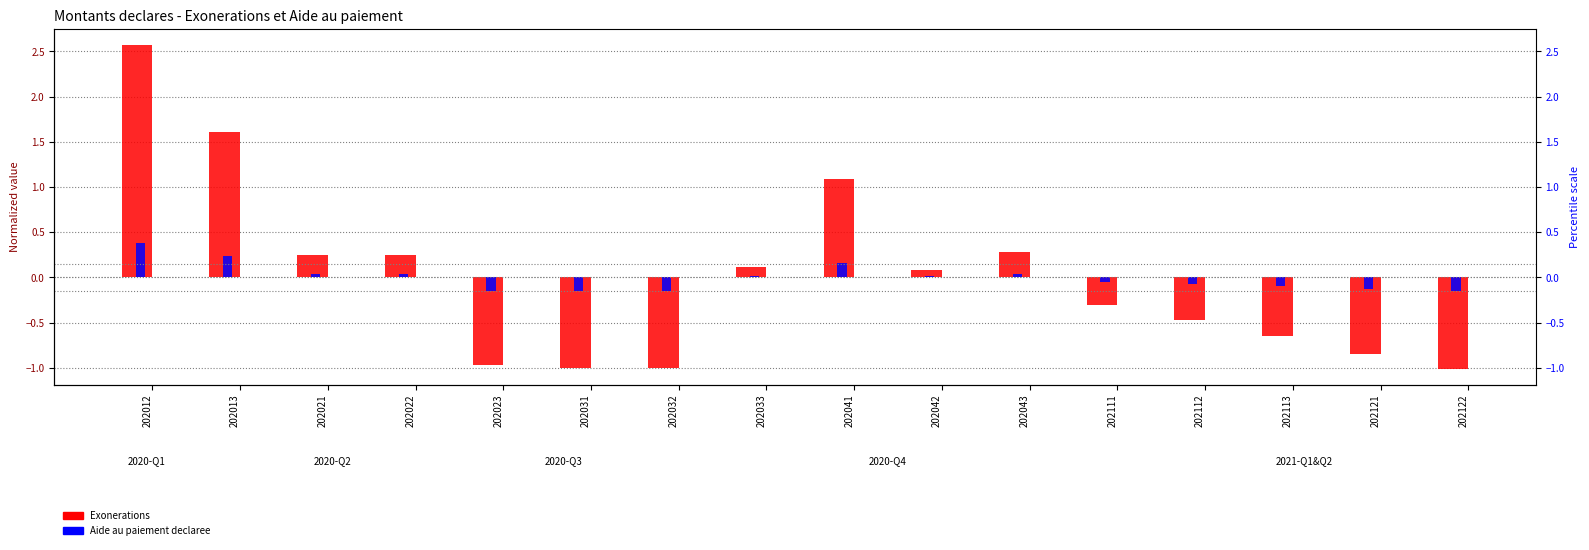

At 202041, list the series in order from largest to smallest.

Exonerations (normalized), Aide au paiement declaree (normalized)